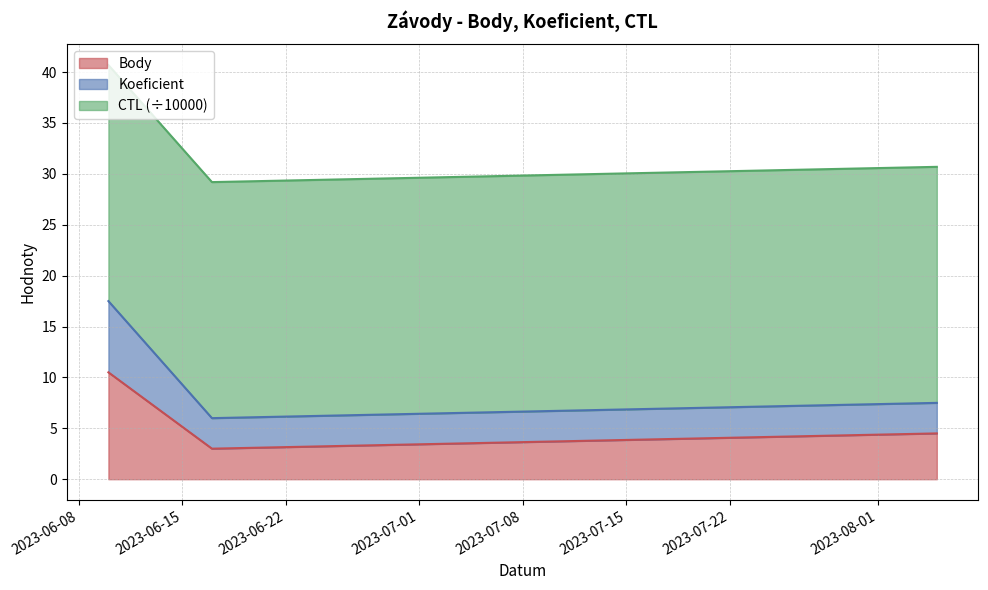

Is it true that Body equals 13.9 at 2023-06-10?

False